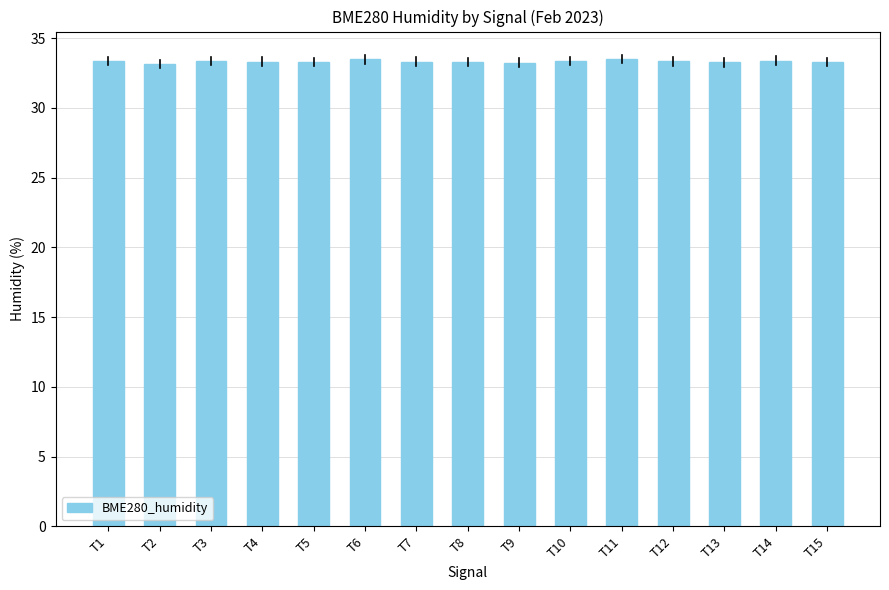

What is the maximum value shown in the chart?

33.5